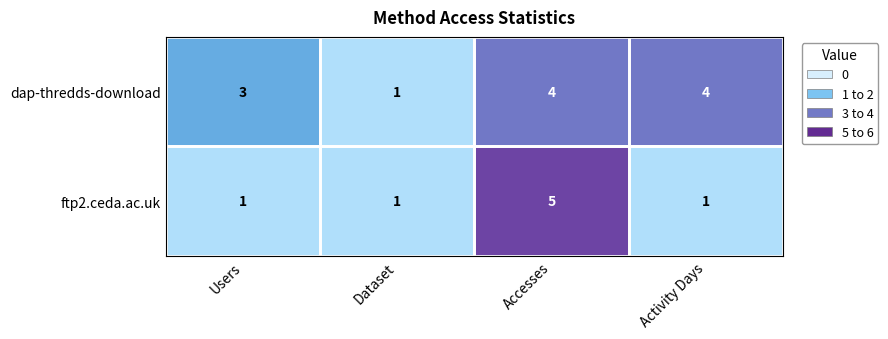

List the series in order of their peak value, lowest first.

dap-thredds-download, ftp2.ceda.ac.uk